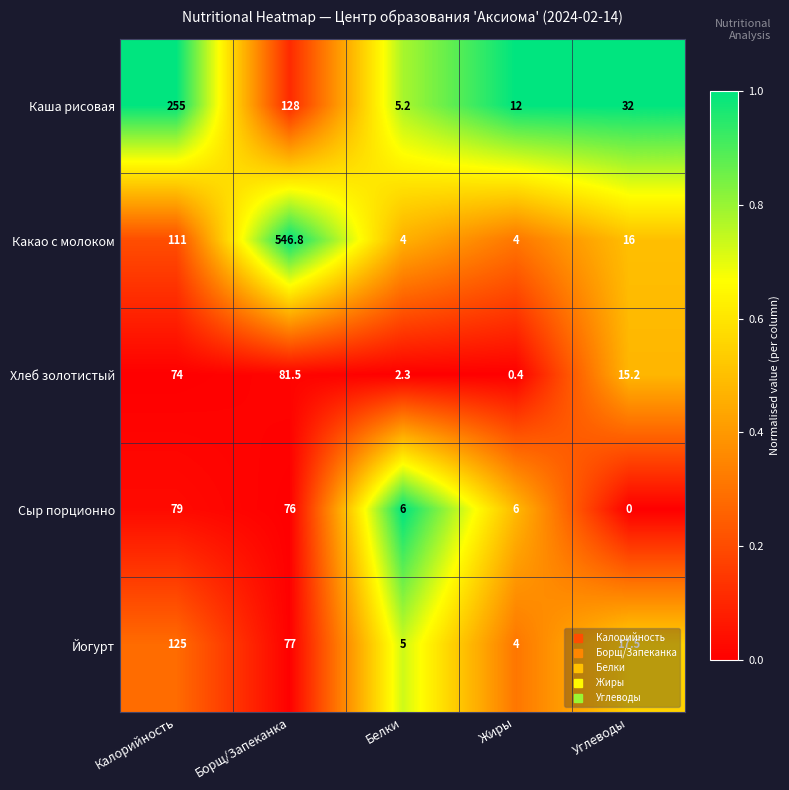

Read the Каша рисовая value at Борщ/Запеканка.

128.0